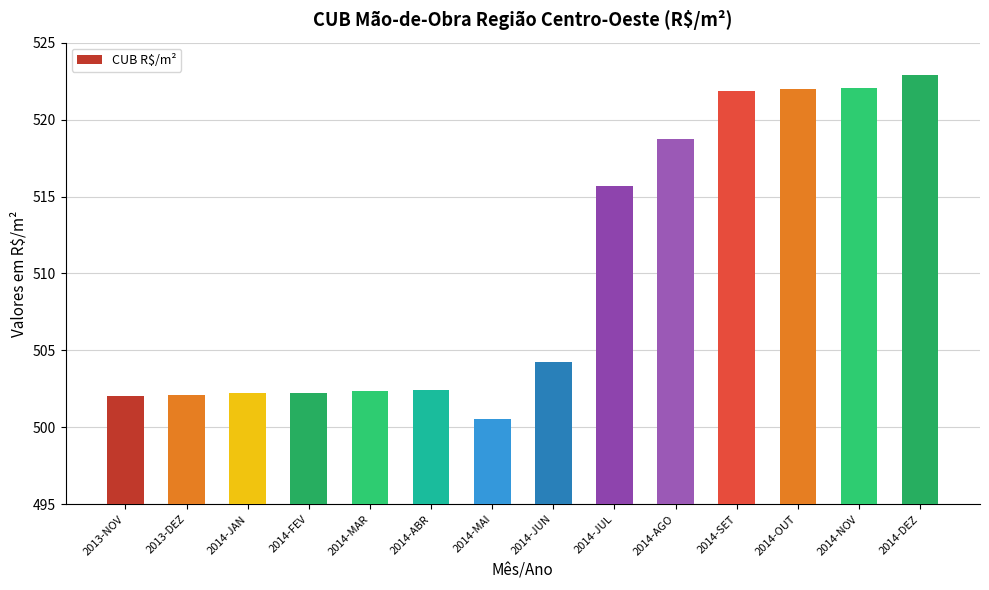

What is the change in value from 2014-ABR to 2014-SET?

+19.4